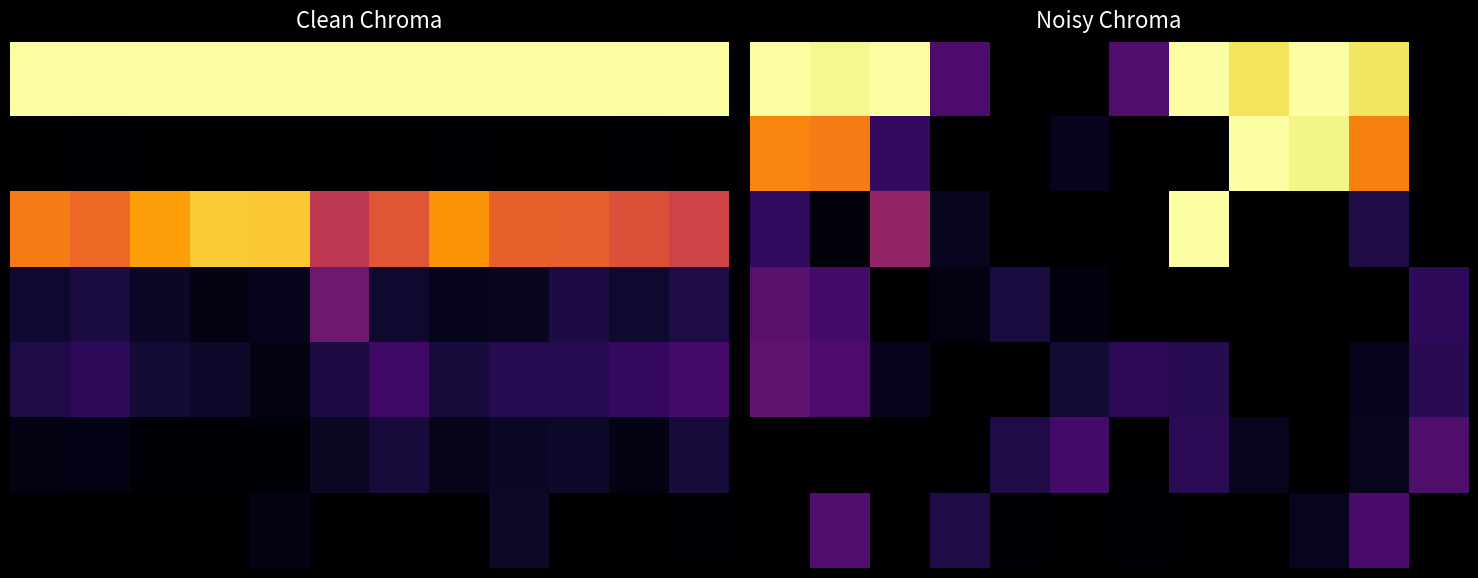

True or false: 1 has a value of 0.0 at 6.

True